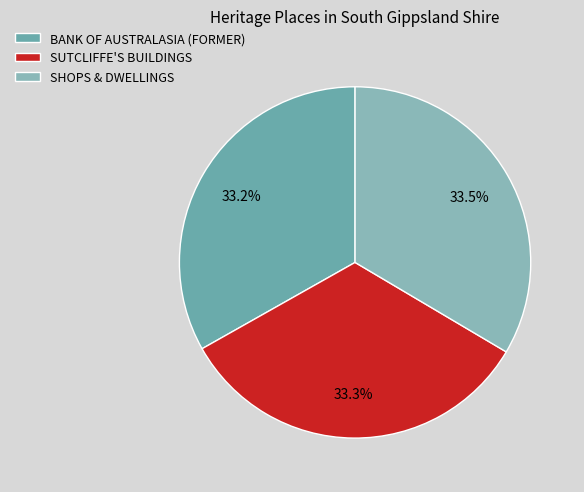

Which slice is the largest?

SHOPS & DWELLINGS